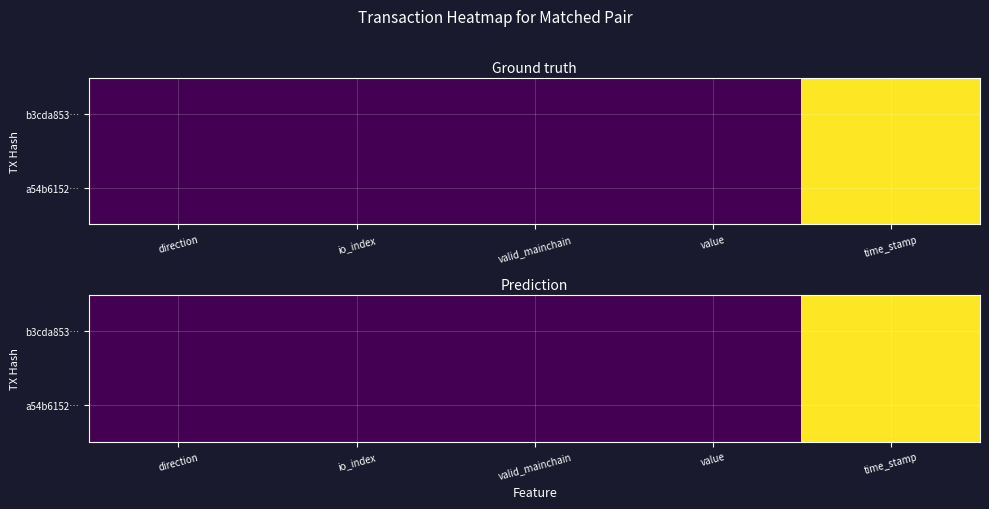

At how many categories does at least one series exceed 1108030171?

1